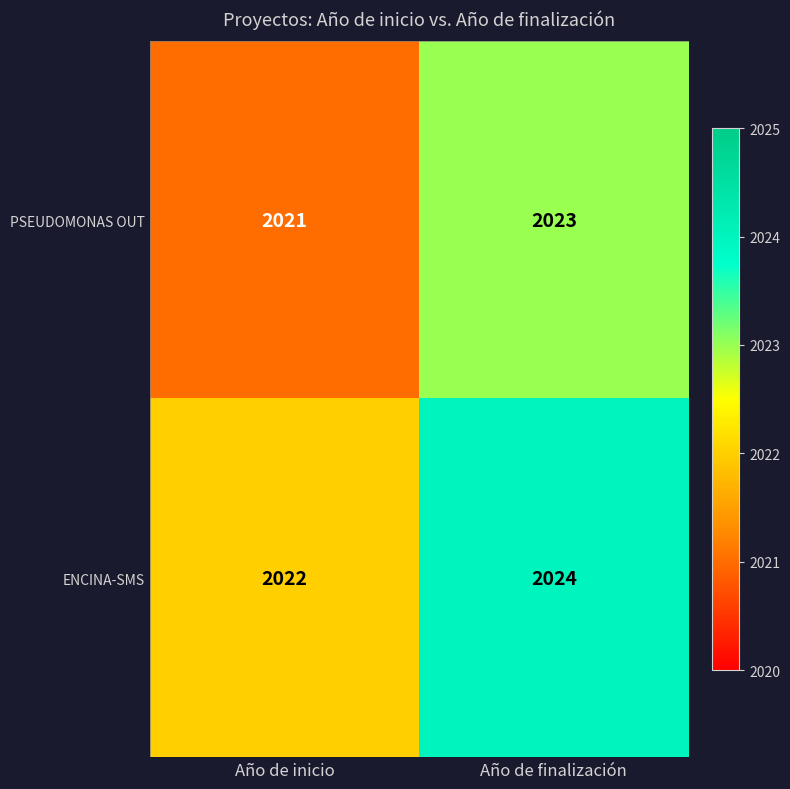

Which category has the highest value across all series?

Año de finalización